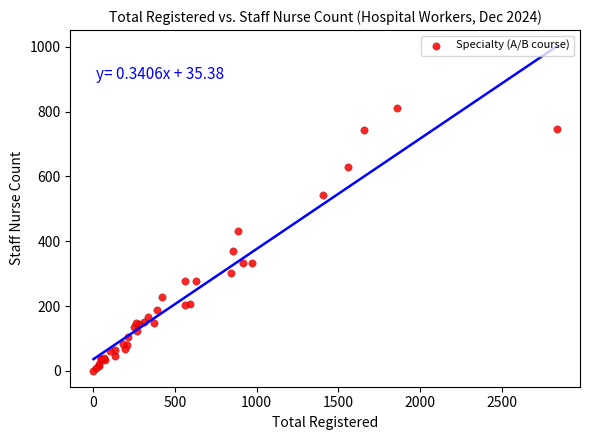

What Y value in the scatter plot is closest to 406?

430